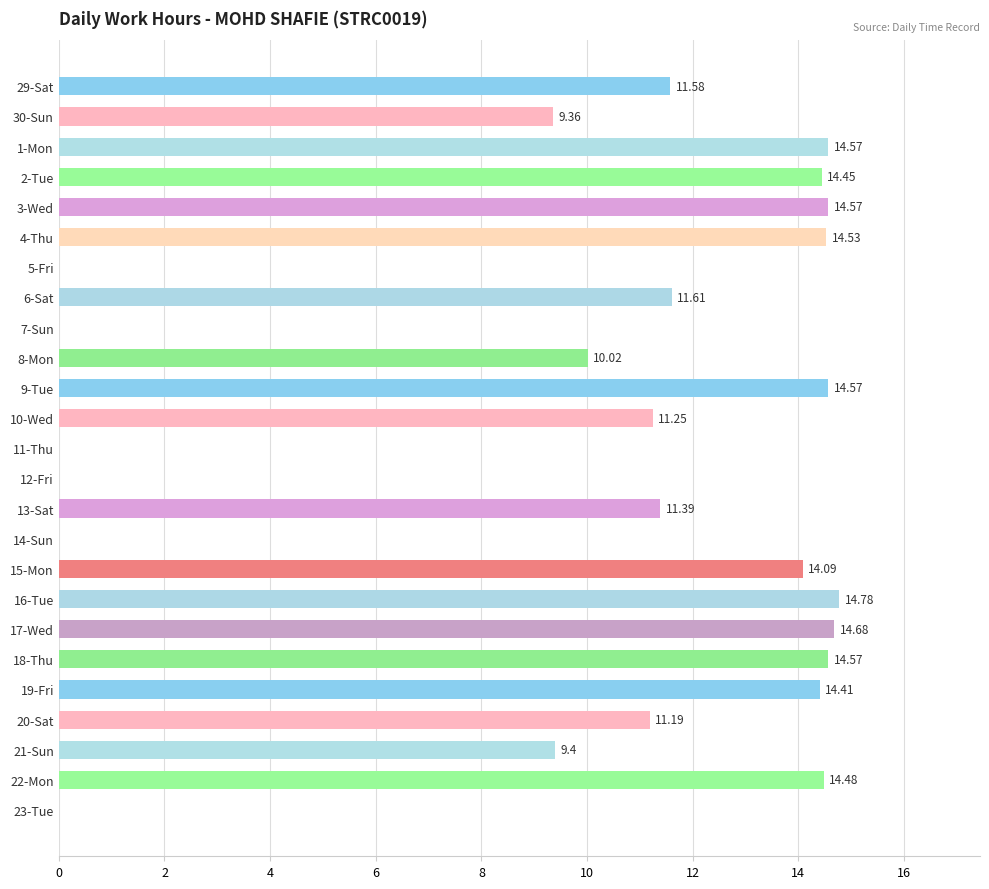

What is the ratio of the value at 20-Sat to the value at 22-Mon?

0.8